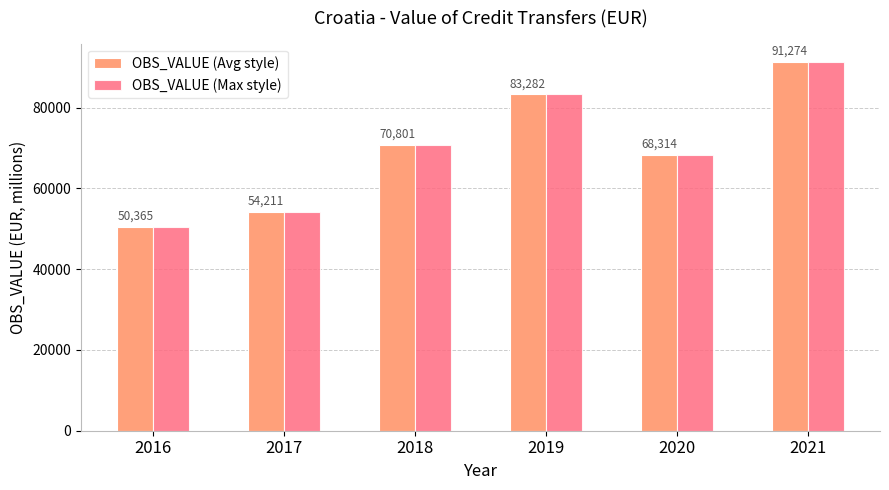

How many data points does each series have?

6